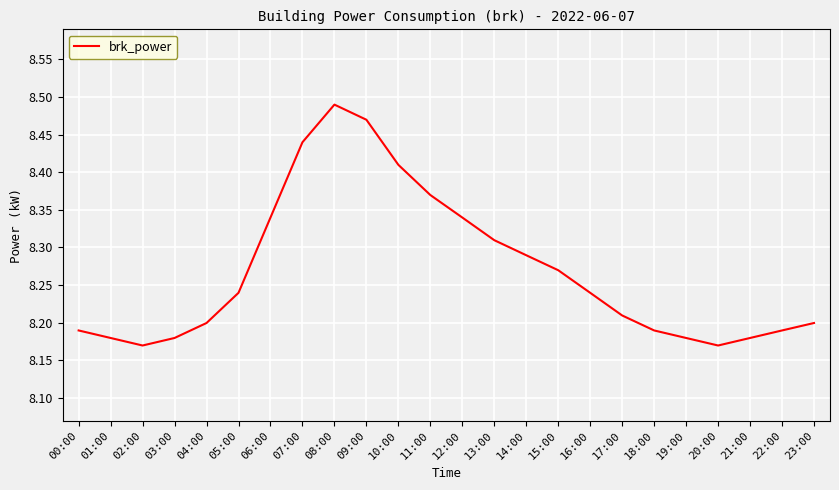

What is the change in value from 00:00 to 15:00?

+0.1